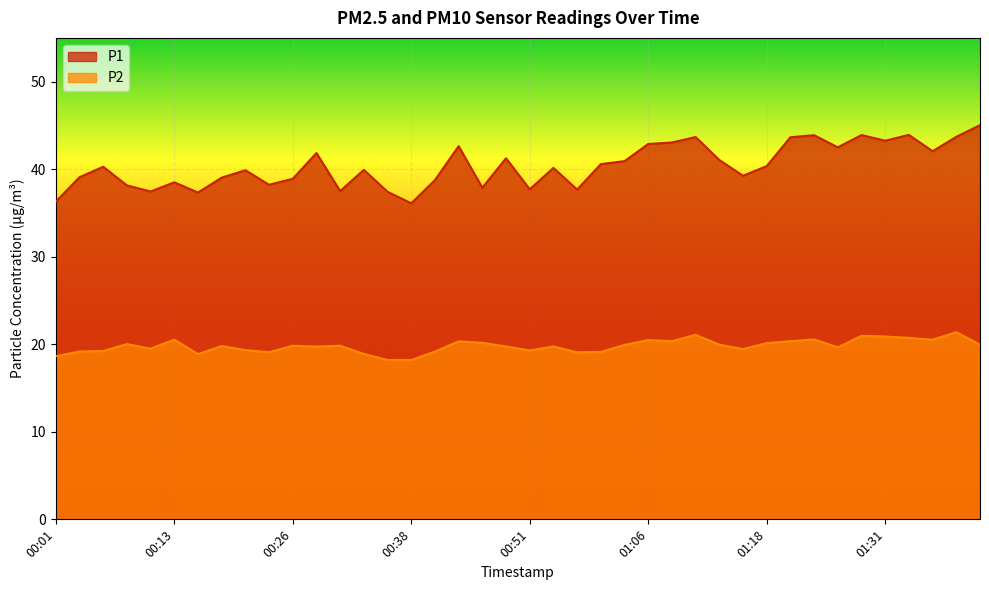

What are all the series names shown in the legend?

P1, P2